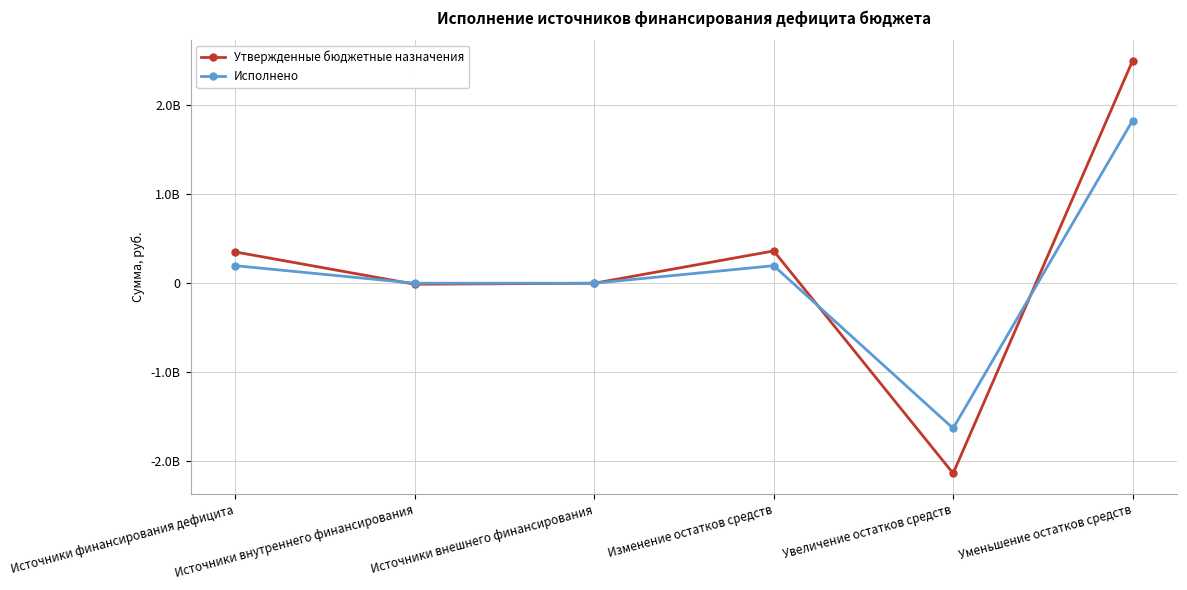

Does the chart display data point markers on the line(s)?

Yes